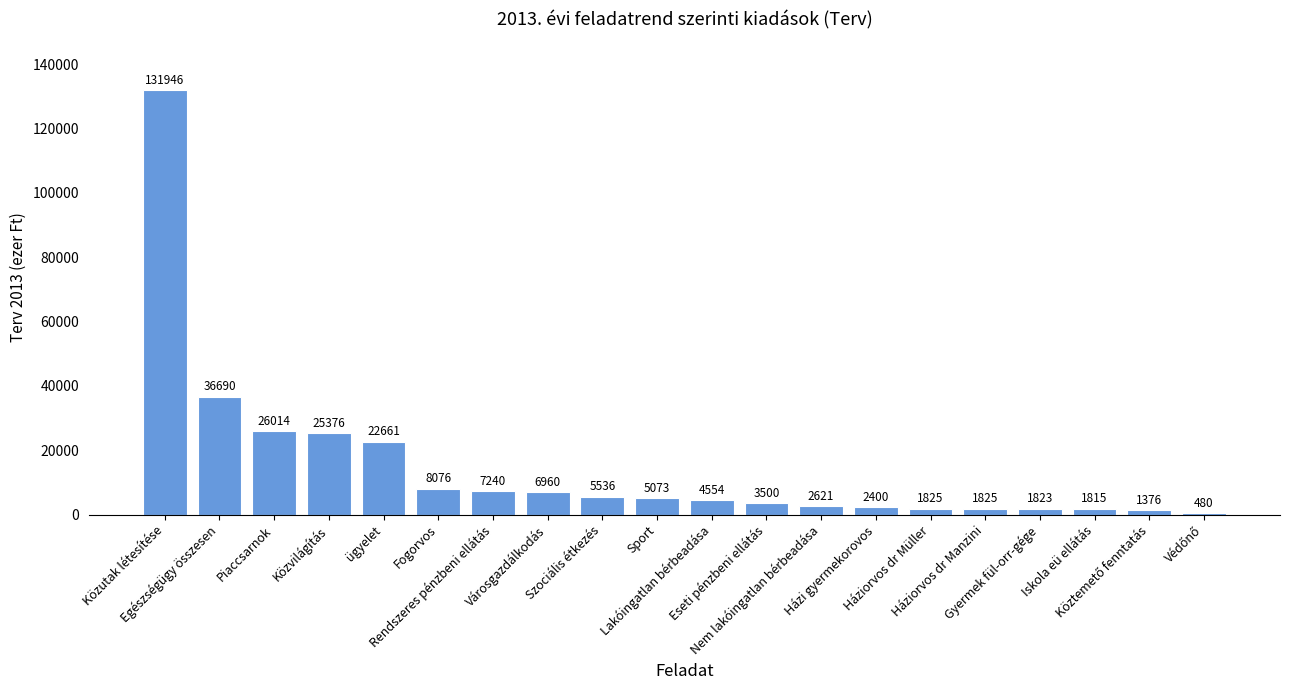

What is the sum of all values?

297791